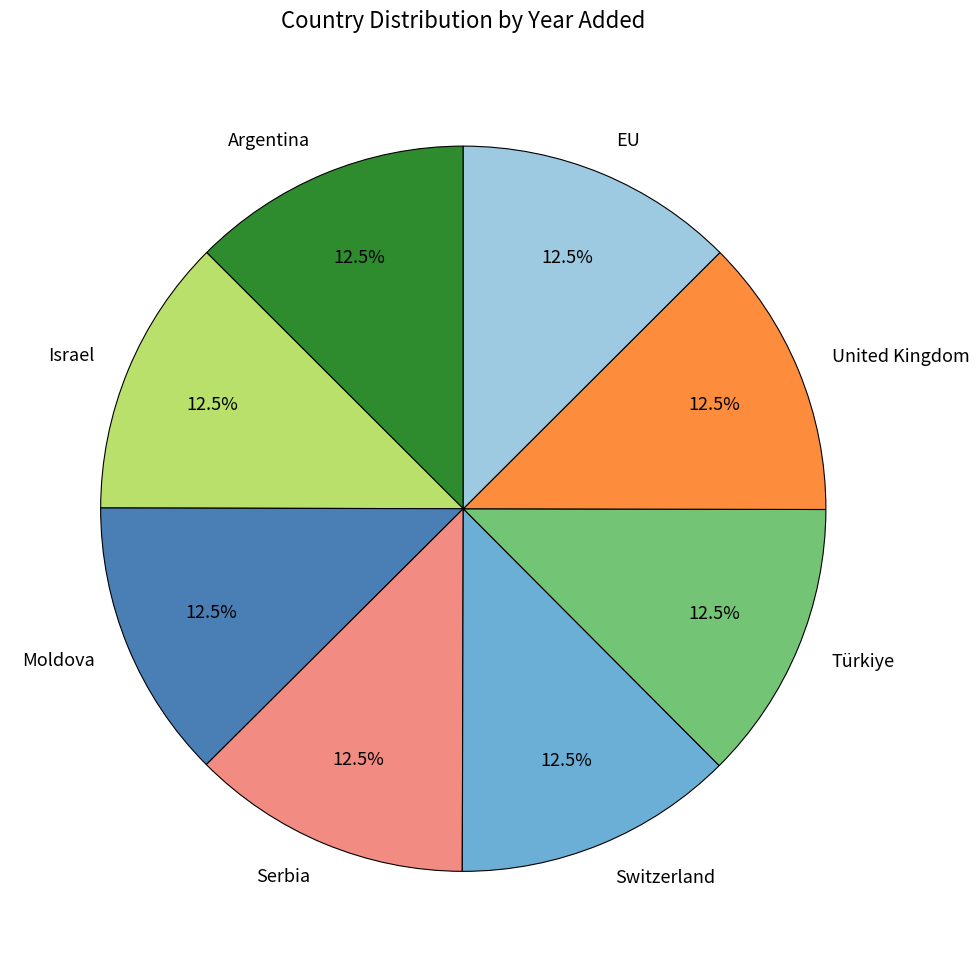

Do Israel and Türkiye together represent more than half of the pie?

No